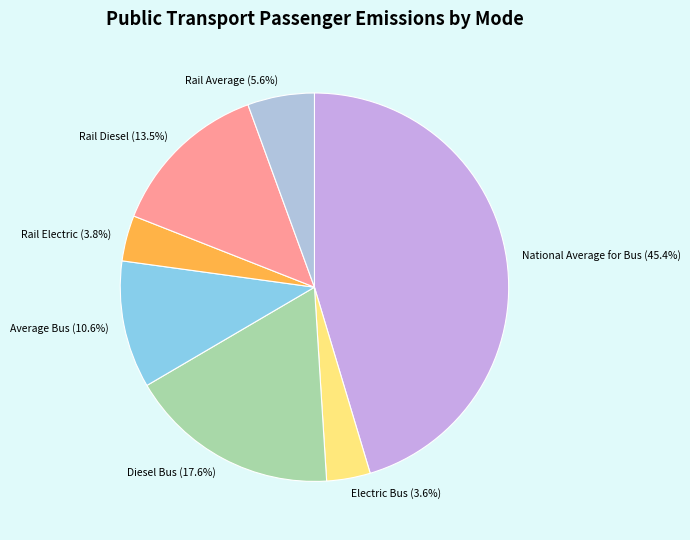

To the nearest percent, what is the difference between the Rail Diesel and Average Bus slice percentages?

3%